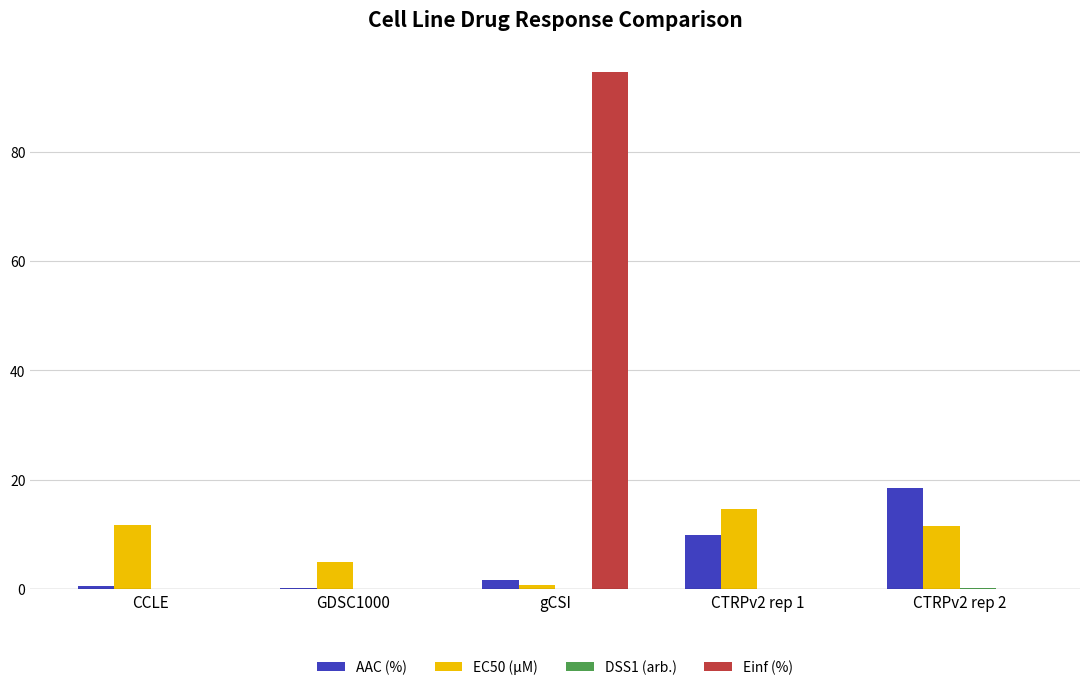

How many data points in EC50 (µM) are above 11?

3